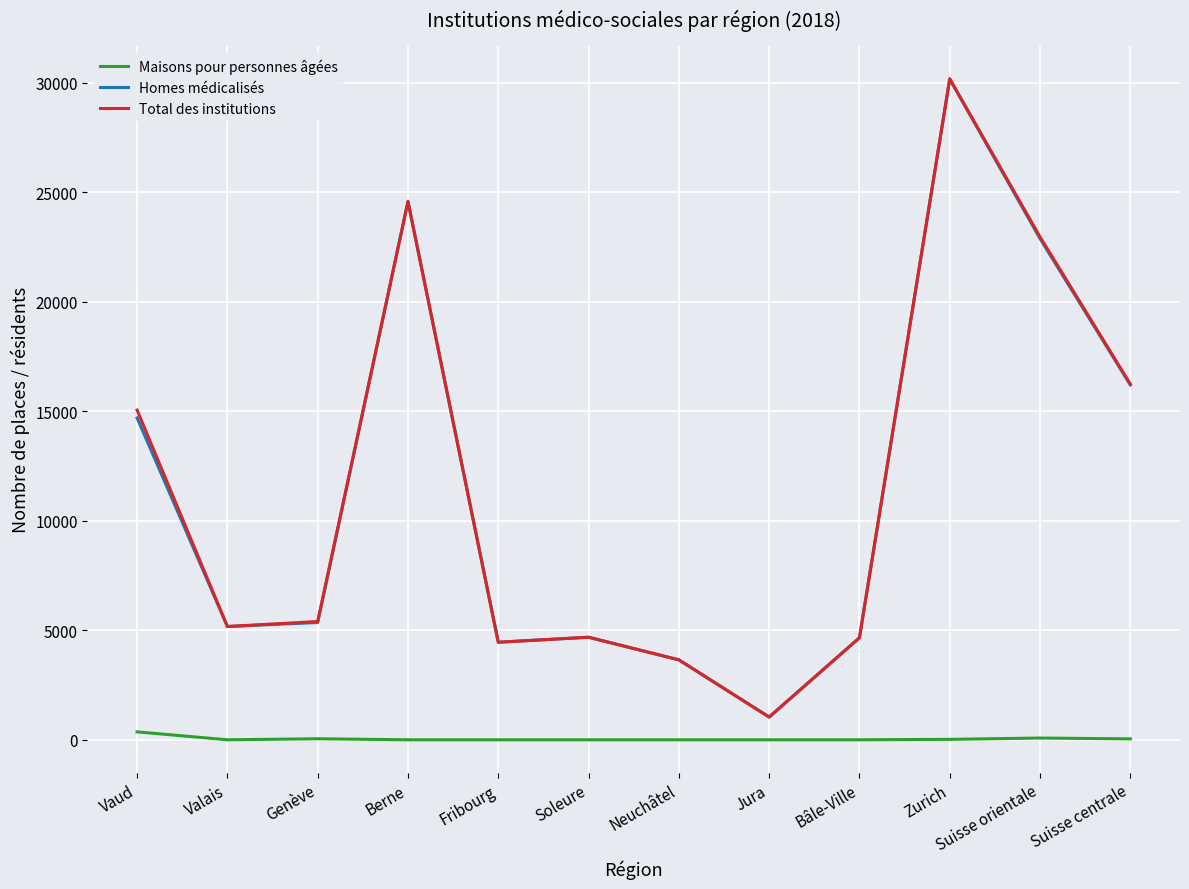

True or false: Maisons pour personnes âgées and Homes médicalisés cross at least once.

False